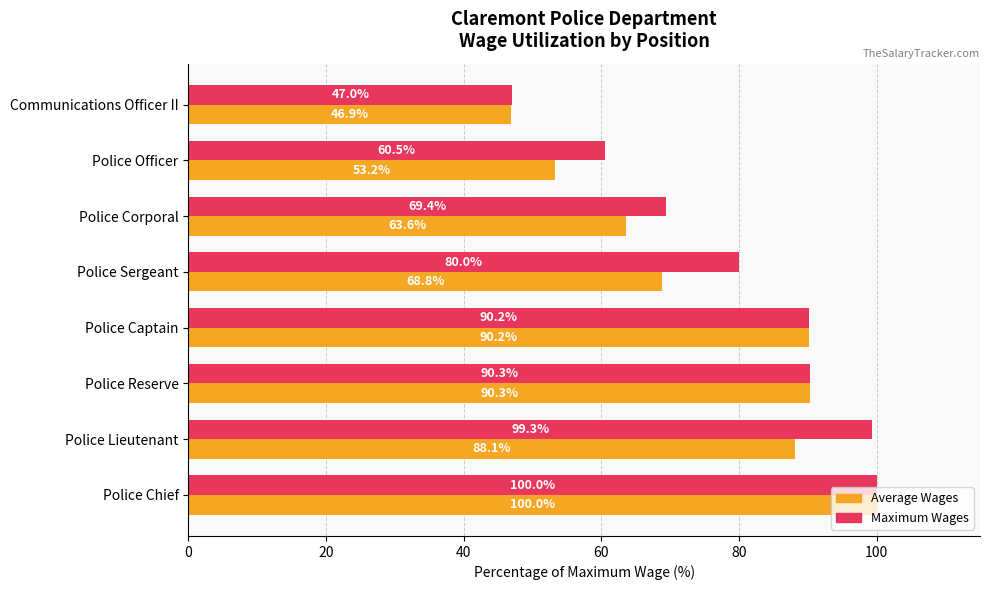

Between Police Reserve and Communications Officer II, which series saw the biggest shift?

Average Wages